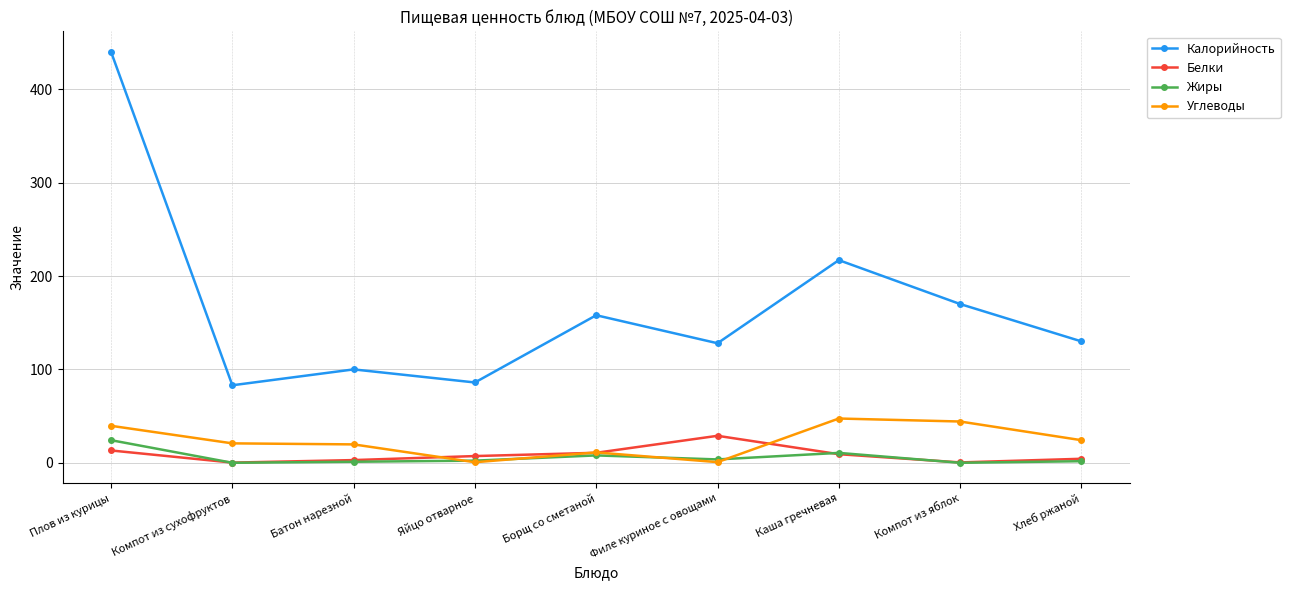

Which series changed the most between Компот из сухофруктов and Каша гречневая?

Калорийность